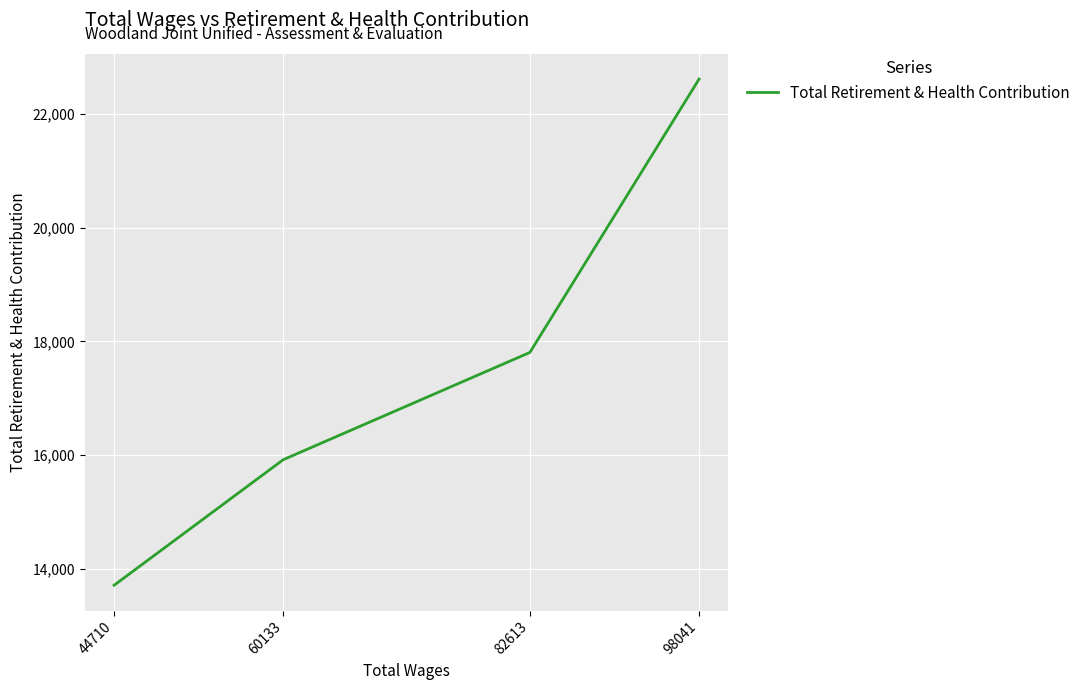

Where is the data nearest to the value 18164?

82613